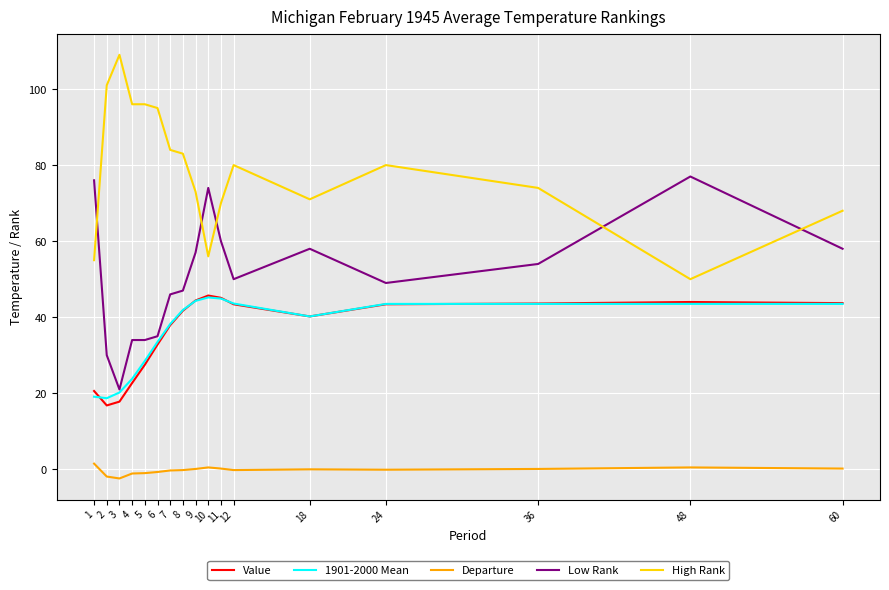

Is it true that High Rank equals 80.0 at 12?

True